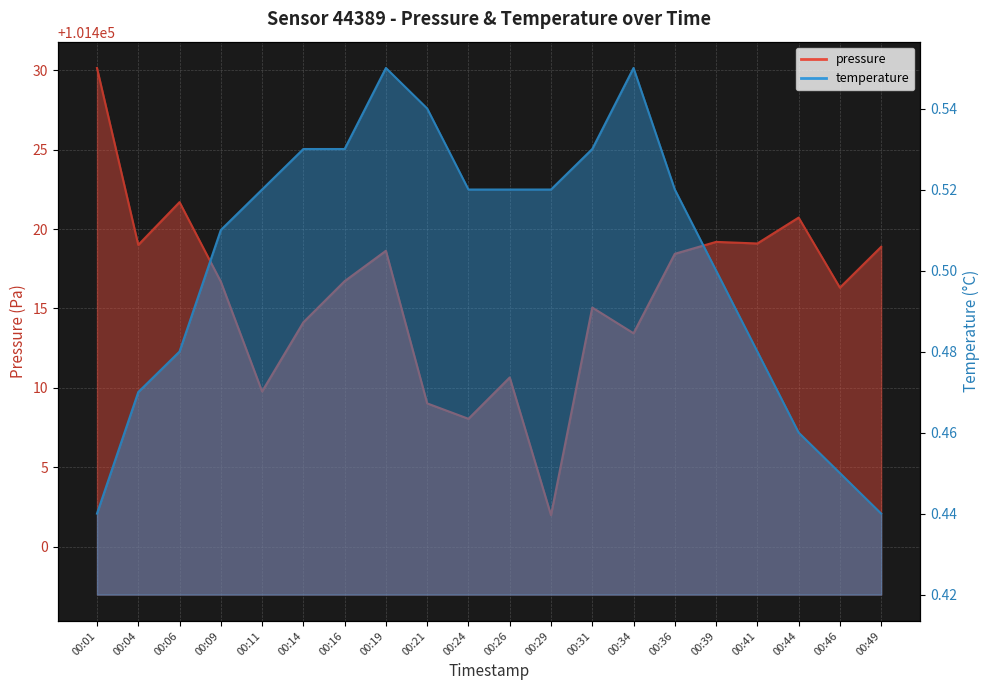

Which series changed the most between 00:04 and 00:36?

pressure